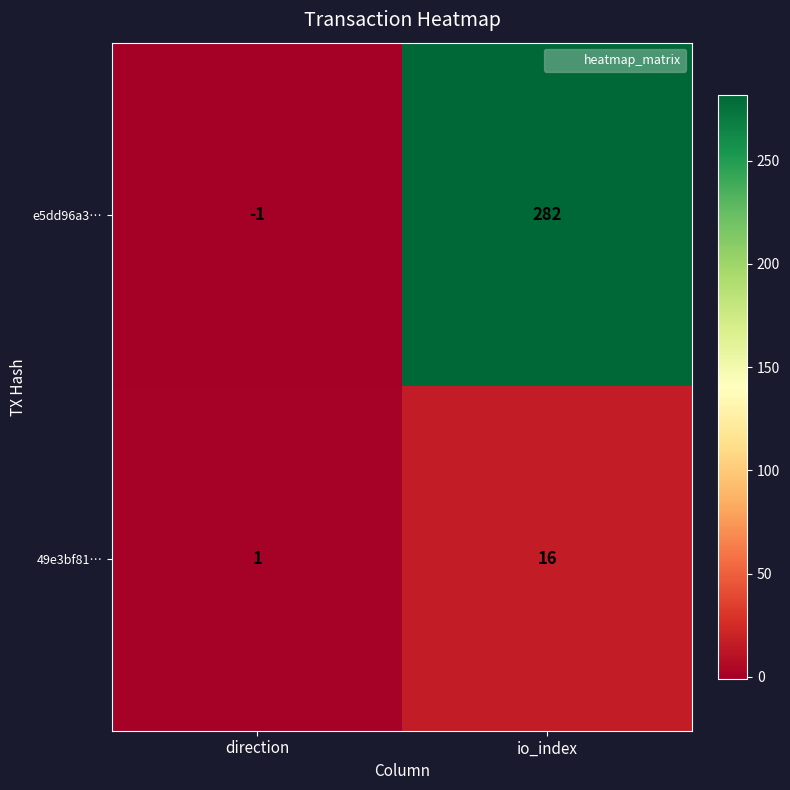

At which category does the chart reach its peak across all series?

io_index